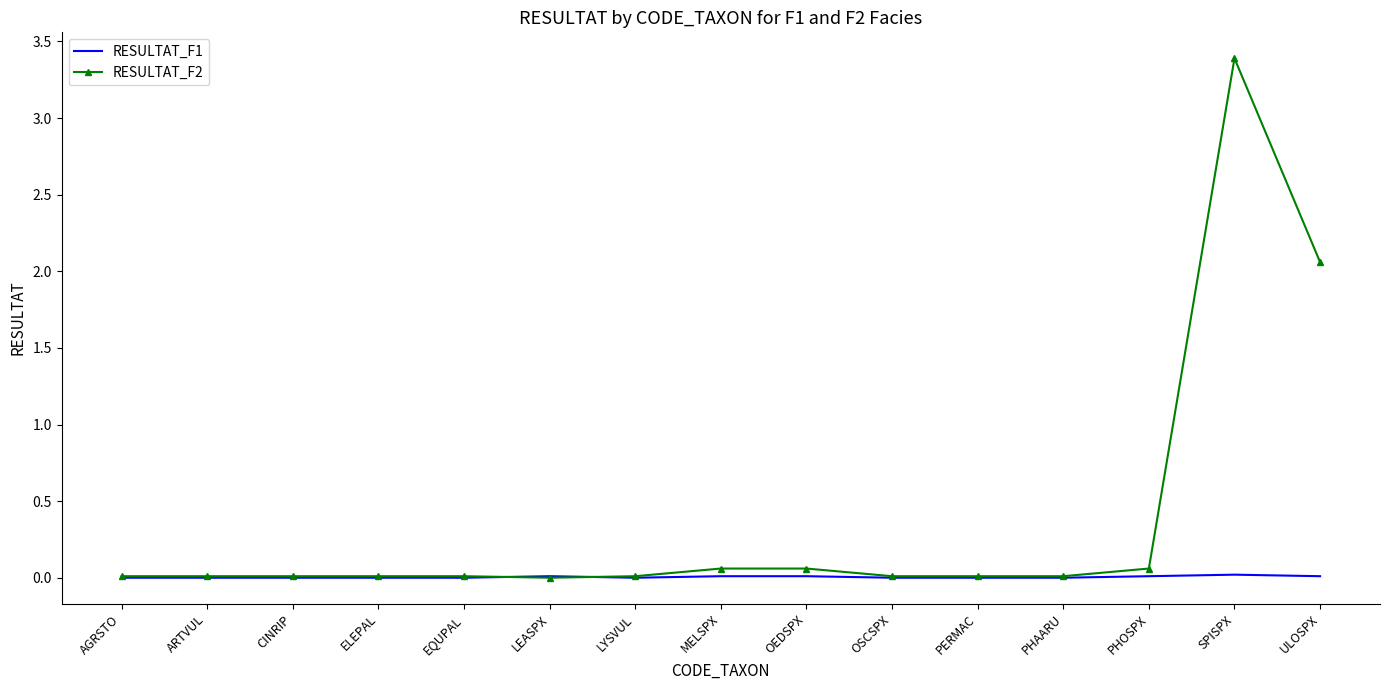

Rank the series by their average value, from highest to lowest.

RESULTAT_F2, RESULTAT_F1